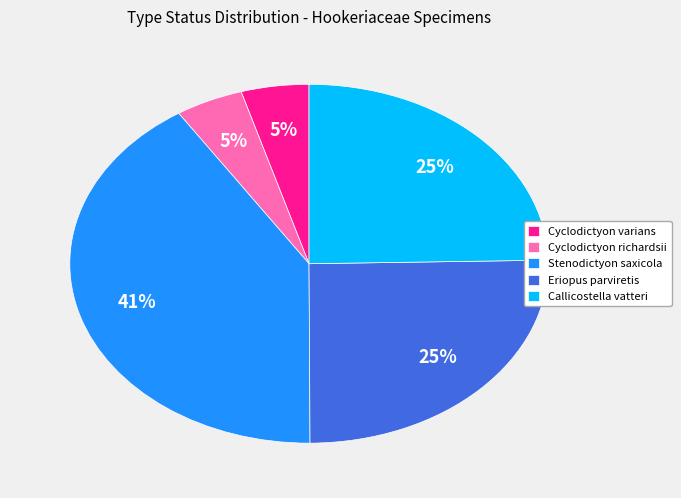

Which slice is the largest?

Stenodictyon saxicola